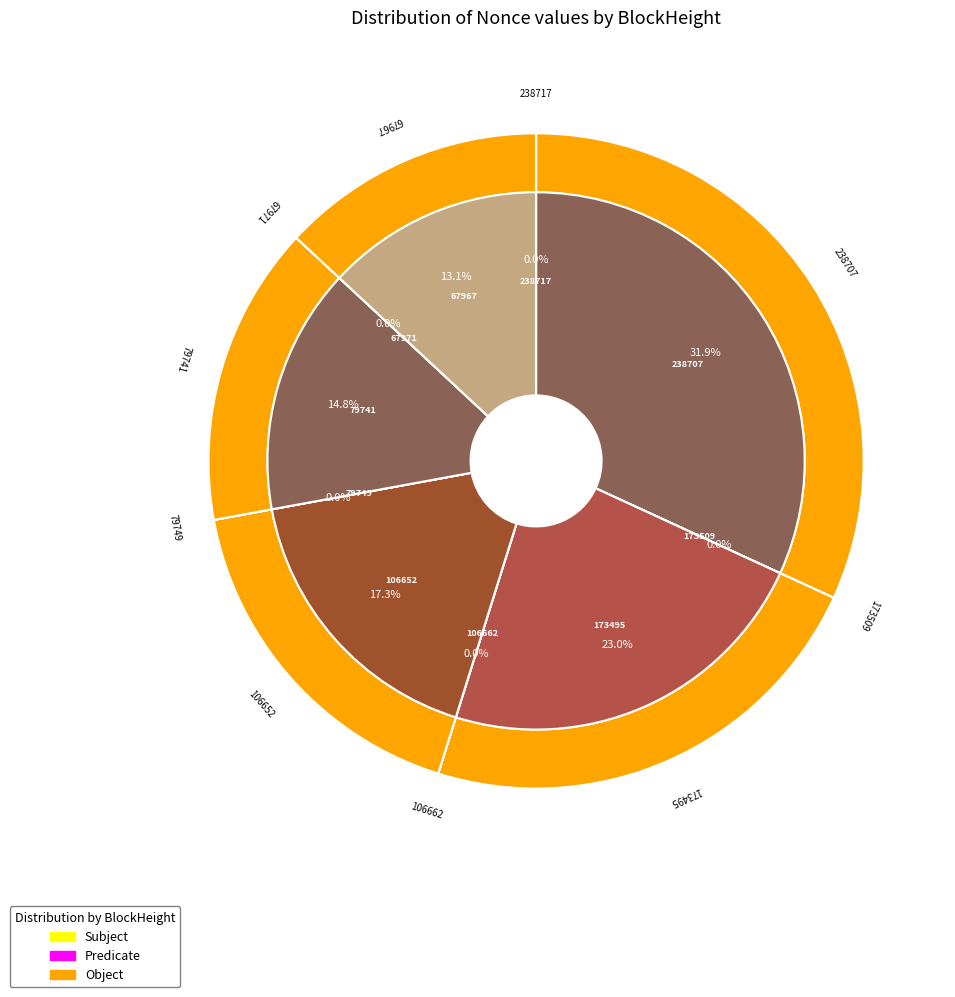

Does 67971 account for over 50% of the chart?

No